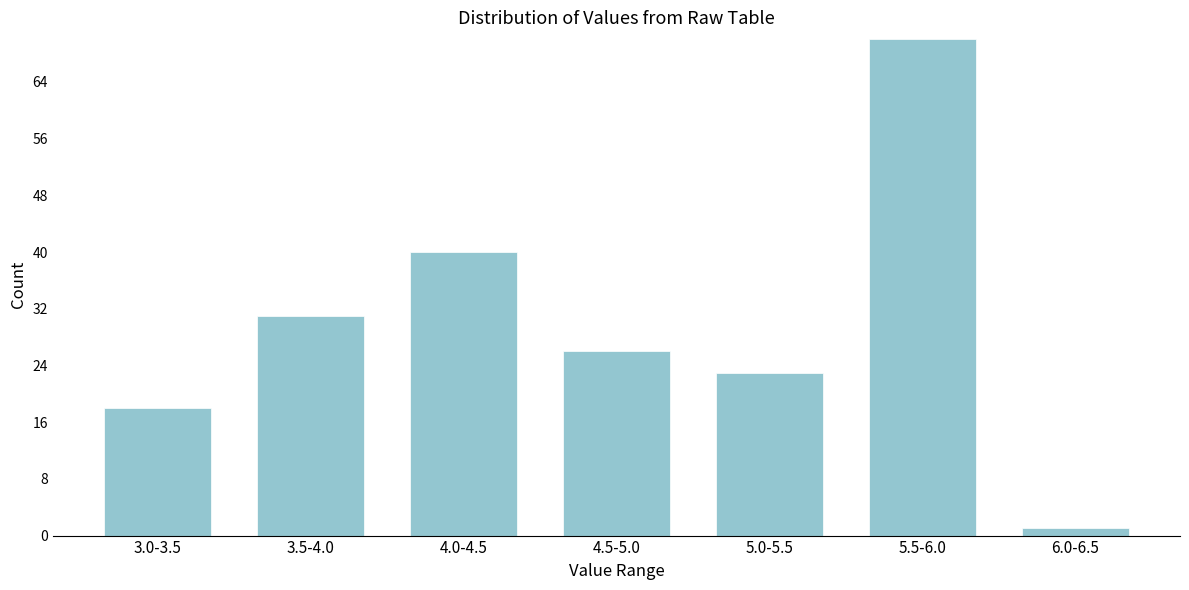

Reading left to right, extract all data points from this chart.

3.0-3.5=18	3.5-4.0=31	4.0-4.5=40	4.5-5.0=26	5.0-5.5=23	5.5-6.0=70	6.0-6.5=1